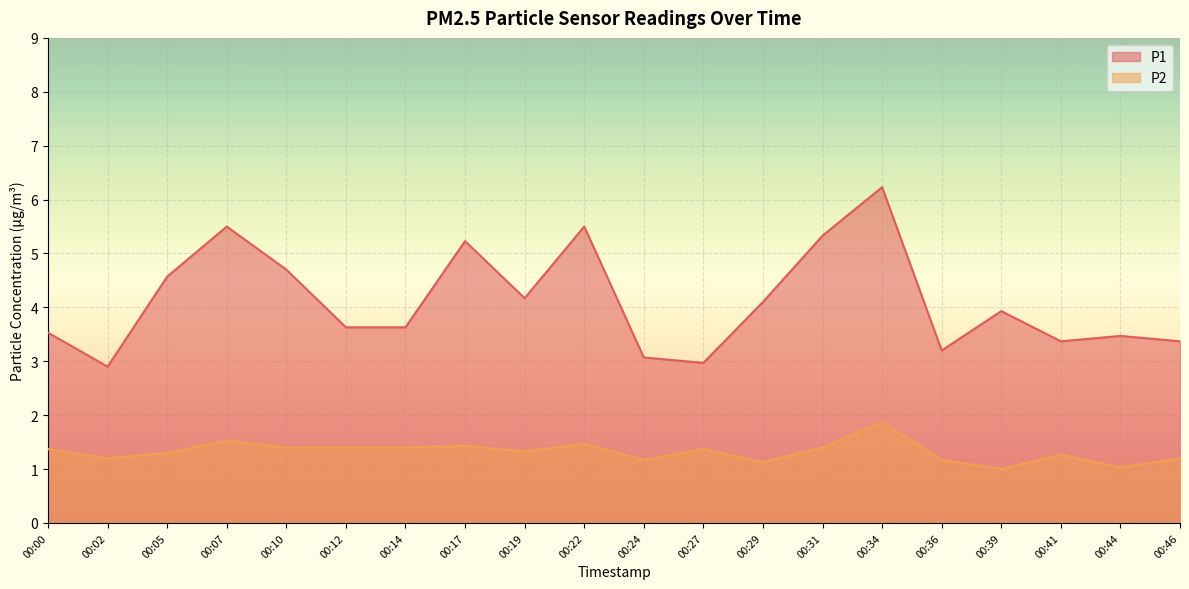

What is the greatest value displayed?

6.2